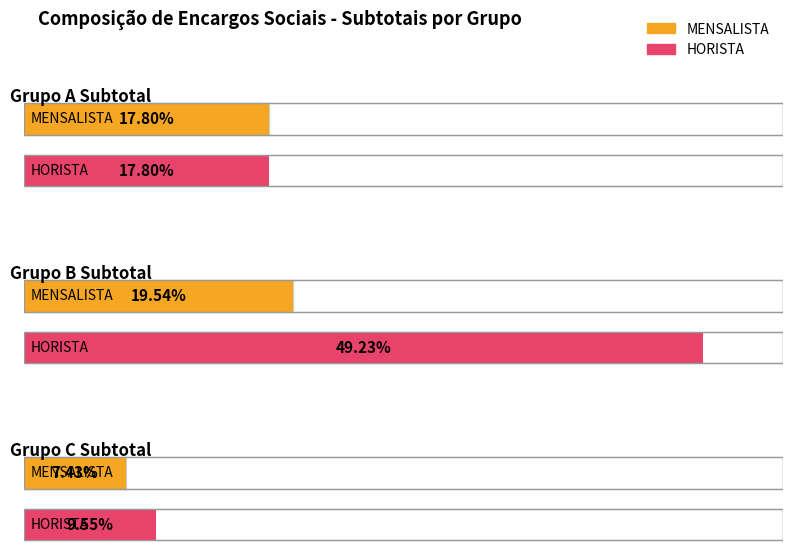

What is the maximum value shown in the chart?

0.5